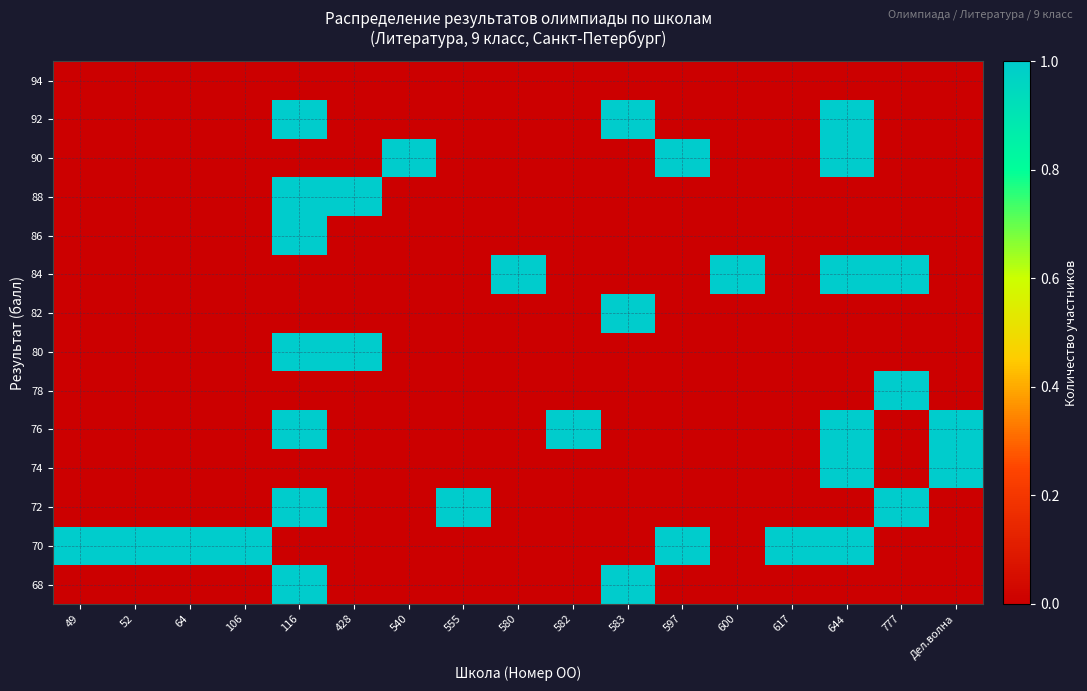

Reading right to left, transcribe all the data shown in this chart.

68: Дел.волна=0	777=0	644=0	617=0	600=0	597=0	583=1	582=0	580=0	555=0	540=0	428=0	116=1	106=0	64=0	52=0	49=0
70: Дел.волна=0	777=0	644=1	617=1	600=0	597=1	583=0	582=0	580=0	555=0	540=0	428=0	116=0	106=1	64=1	52=1	49=1
72: Дел.волна=0	777=1	644=0	617=0	600=0	597=0	583=0	582=0	580=0	555=1	540=0	428=0	116=1	106=0	64=0	52=0	49=0
74: Дел.волна=1	777=0	644=1	617=0	600=0	597=0	583=0	582=0	580=0	555=0	540=0	428=0	116=0	106=0	64=0	52=0	49=0
76: Дел.волна=1	777=0	644=1	617=0	600=0	597=0	583=0	582=1	580=0	555=0	540=0	428=0	116=1	106=0	64=0	52=0	49=0
78: Дел.волна=0	777=1	644=0	617=0	600=0	597=0	583=0	582=0	580=0	555=0	540=0	428=0	116=0	106=0	64=0	52=0	49=0
80: Дел.волна=0	777=0	644=0	617=0	600=0	597=0	583=0	582=0	580=0	555=0	540=0	428=1	116=1	106=0	64=0	52=0	49=0
82: Дел.волна=0	777=0	644=0	617=0	600=0	597=0	583=1	582=0	580=0	555=0	540=0	428=0	116=0	106=0	64=0	52=0	49=0
84: Дел.волна=0	777=1	644=1	617=0	600=1	597=0	583=0	582=0	580=1	555=0	540=0	428=0	116=0	106=0	64=0	52=0	49=0
86: Дел.волна=0	777=0	644=0	617=0	600=0	597=0	583=0	582=0	580=0	555=0	540=0	428=0	116=1	106=0	64=0	52=0	49=0
88: Дел.волна=0	777=0	644=0	617=0	600=0	597=0	583=0	582=0	580=0	555=0	540=0	428=1	116=1	106=0	64=0	52=0	49=0
90: Дел.волна=0	777=0	644=1	617=0	600=0	597=1	583=0	582=0	580=0	555=0	540=1	428=0	116=0	106=0	64=0	52=0	49=0
92: Дел.волна=0	777=0	644=1	617=0	600=0	597=0	583=1	582=0	580=0	555=0	540=0	428=0	116=1	106=0	64=0	52=0	49=0
94: Дел.волна=0	777=0	644=0	617=0	600=0	597=0	583=0	582=0	580=0	555=0	540=0	428=0	116=0	106=0	64=0	52=0	49=0